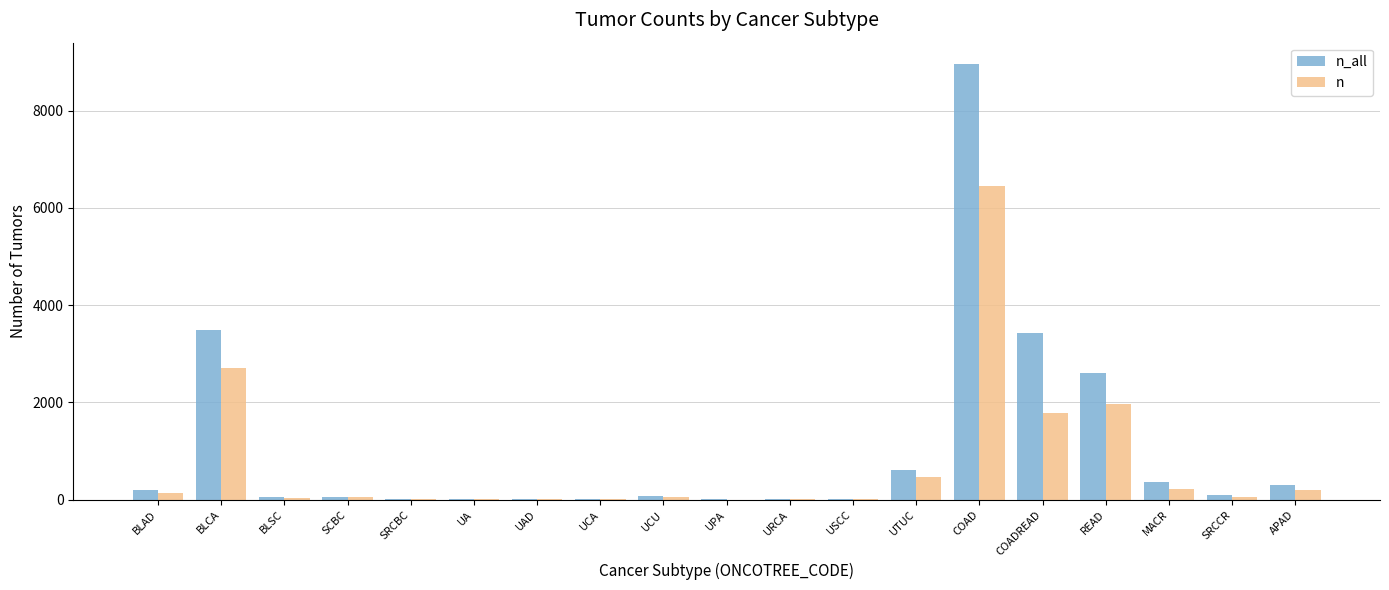

At which category is the sum across all series the highest?

COAD